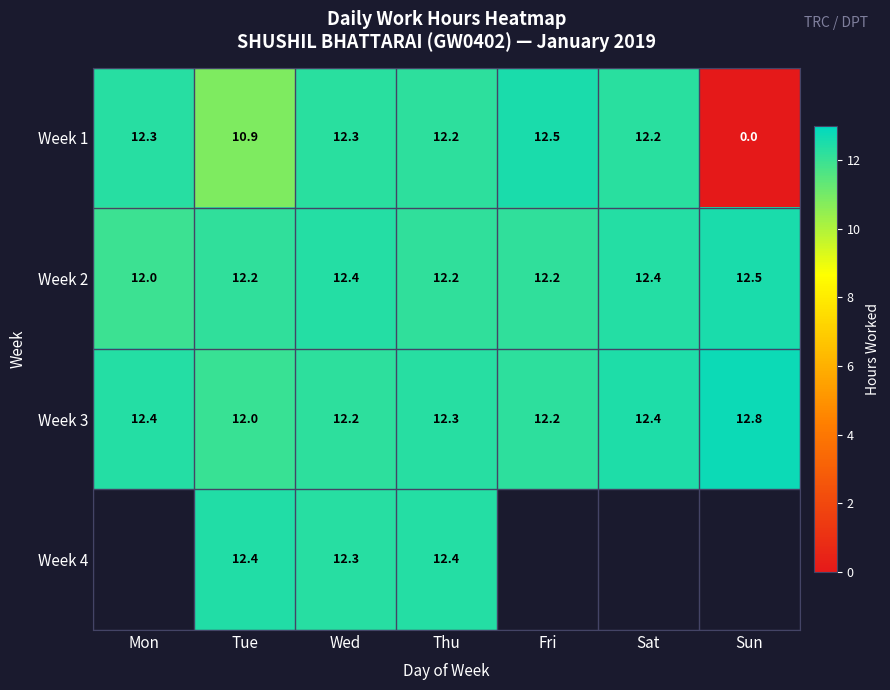

At which label does Week 2 reach its minimum?

Mon